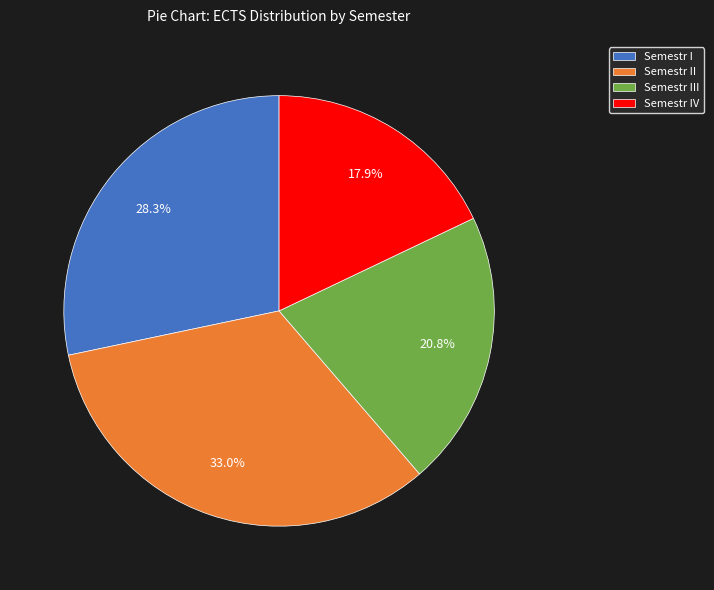

Which has a higher value, Semestr II or Semestr I?

Semestr II